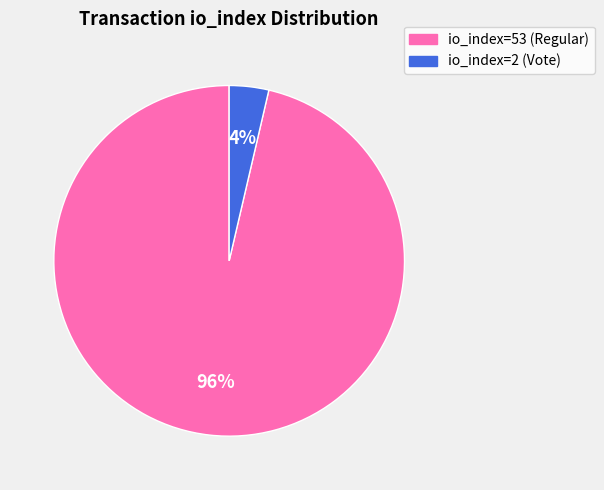

Which category has the smallest portion of the pie?

io_index=2 (Vote)